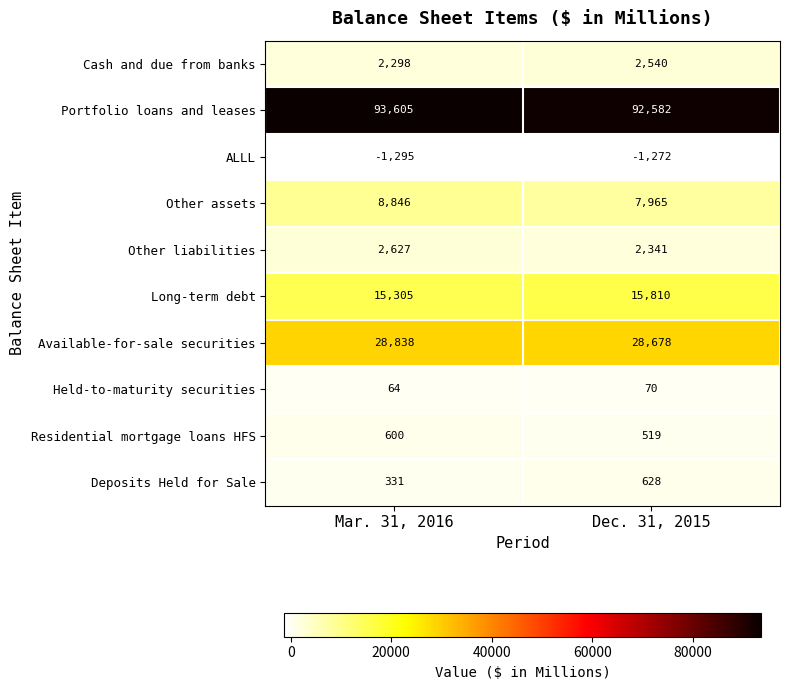

Reading right to left, list all the values displayed in this chart.

Cash and due from banks: 2540	2298
Portfolio loans and leases: 92582	93605
ALLL: -1272	-1295
Other assets: 7965	8846
Other liabilities: 2341	2627
Long-term debt: 15810	15305
Available-for-sale securities: 28678	28838
Held-to-maturity securities: 70	64
Residential mortgage loans HFS: 519	600
Deposits Held for Sale: 628	331